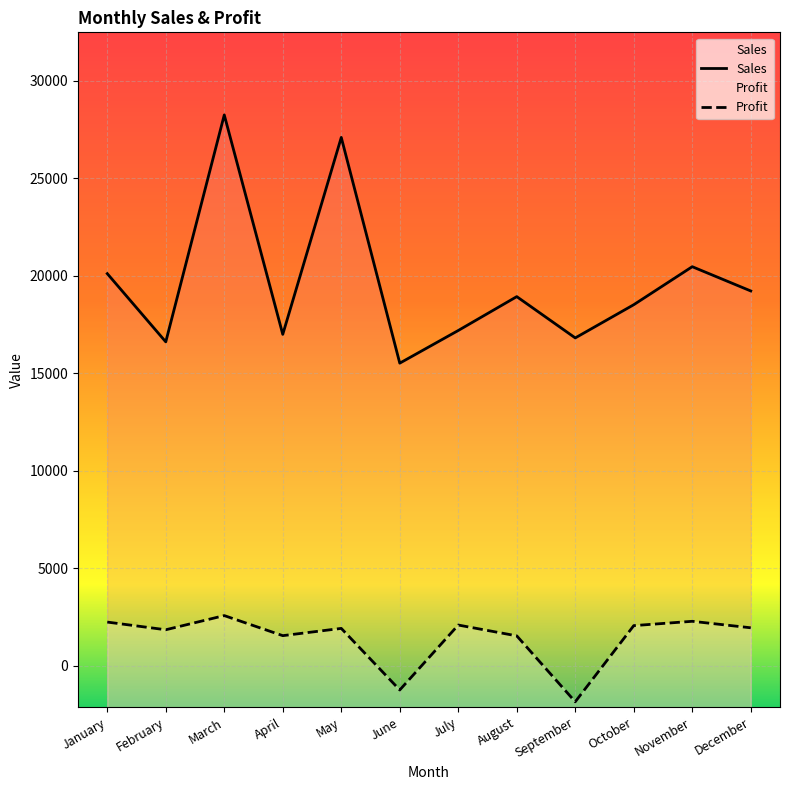

How many interior local valleys does the Sales series have?

4